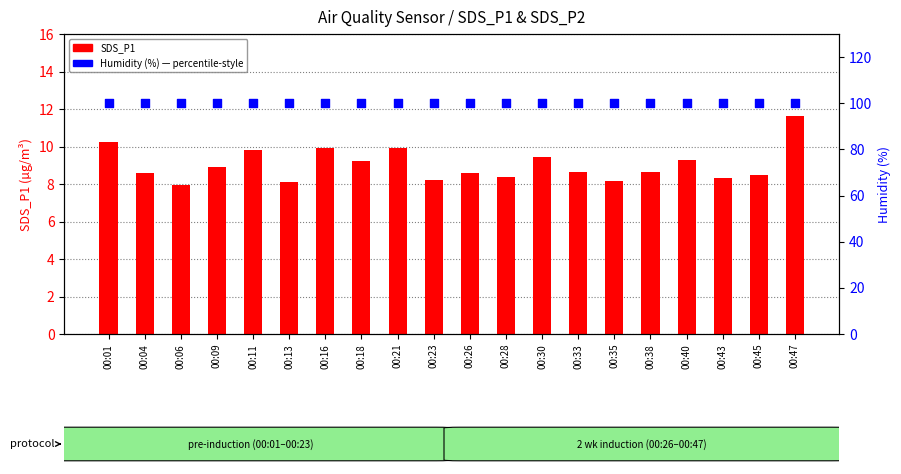

Which series reaches the minimum Y coordinate?

SDS_P1